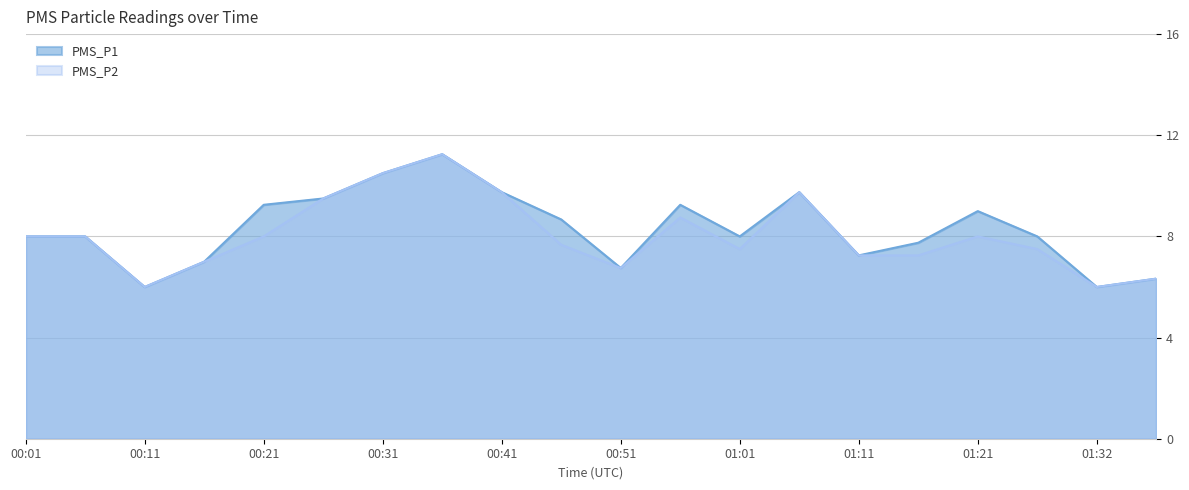

True or false: PMS_P1 and PMS_P2 intersect in this chart.

False